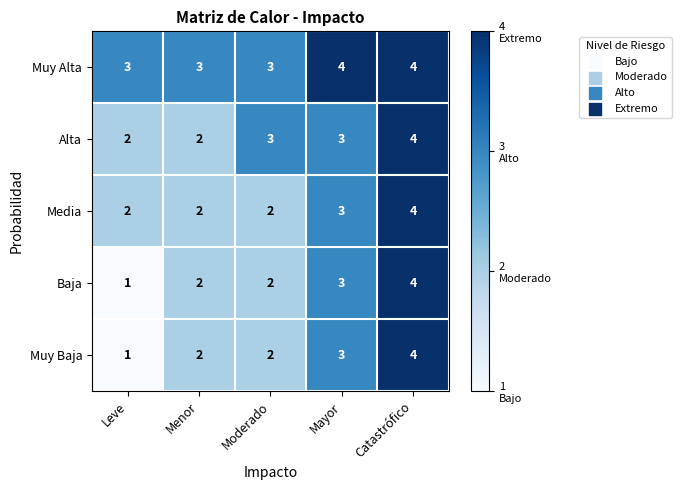

Which label corresponds to the smallest value in the chart?

Leve